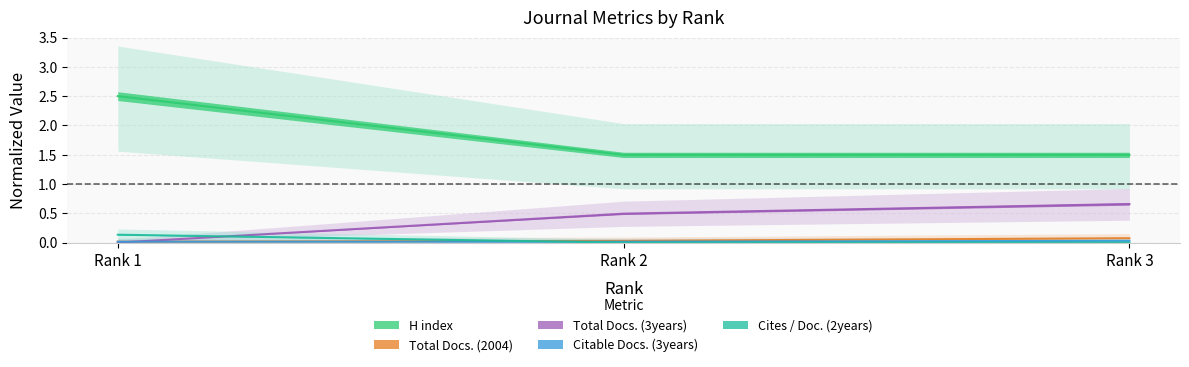

The value of Total Docs. (3years) at Rank 2 is 0.5. True or false?

True